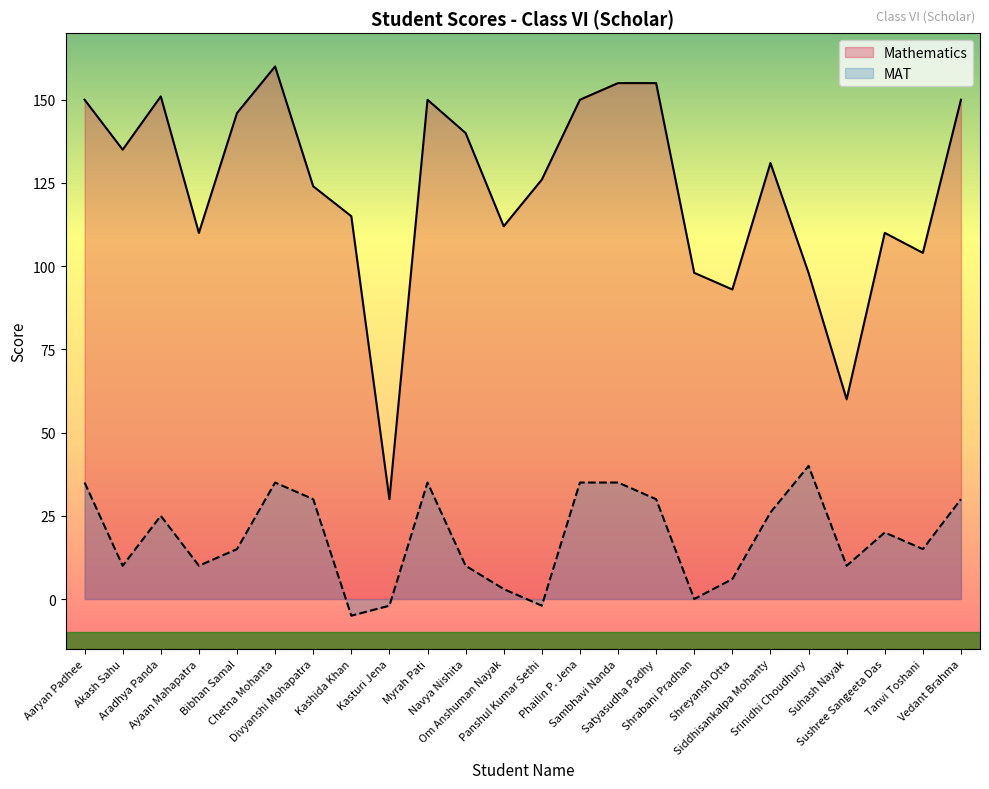

At which label does MAT first exceed 20?

Aaryan Padhee